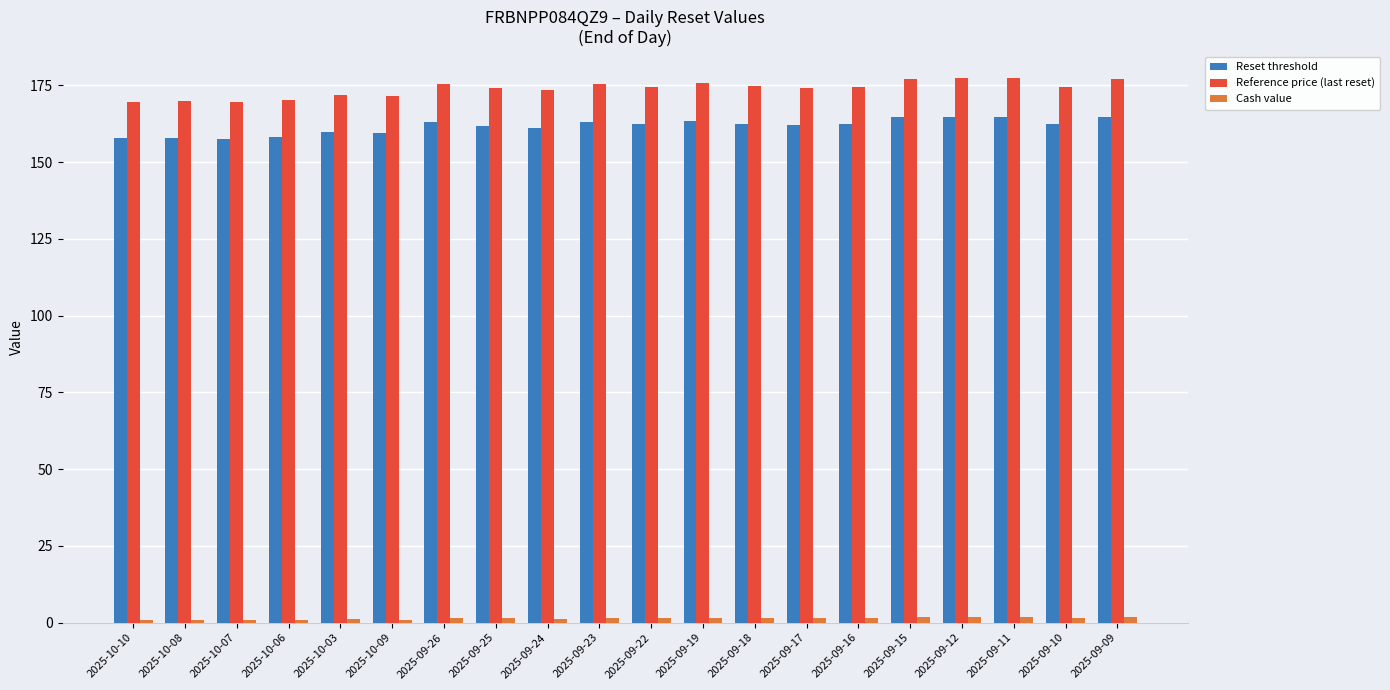

What is the label of the 20th bar from the left?

2025-09-09